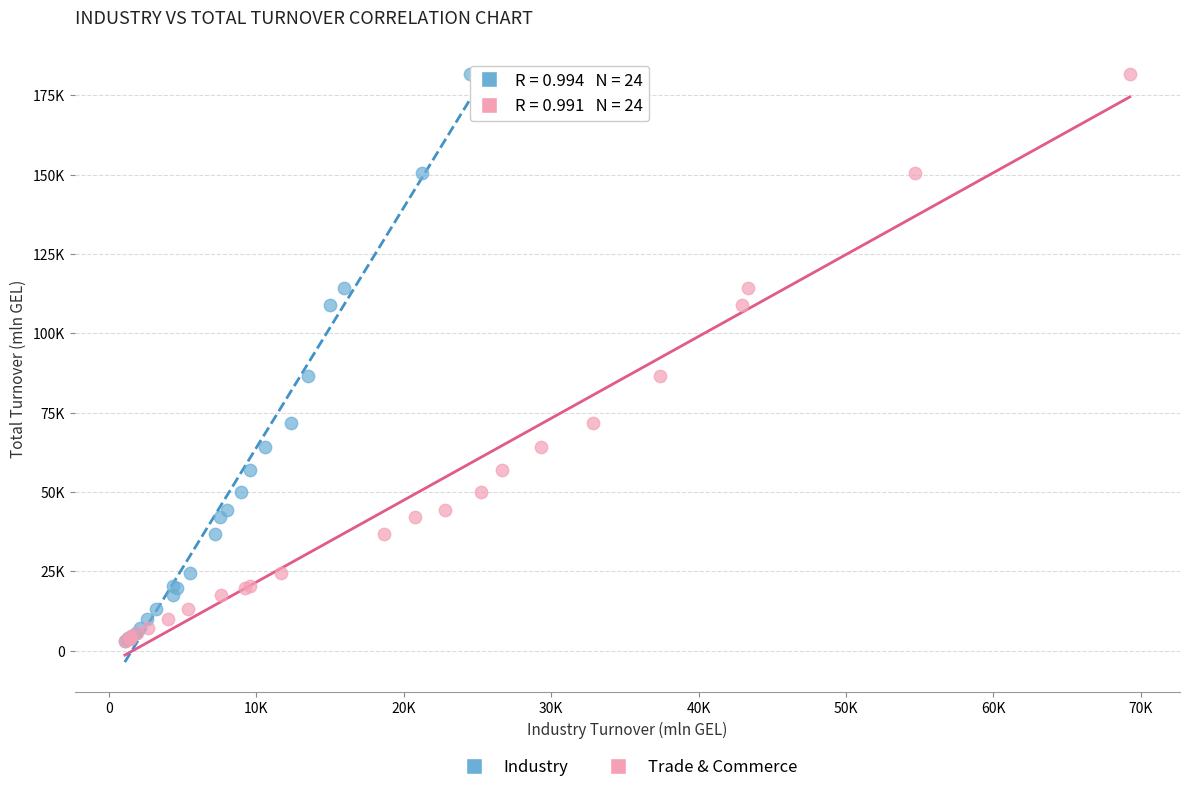

What are all the series names shown in the legend?

Industry, Trade & Commerce